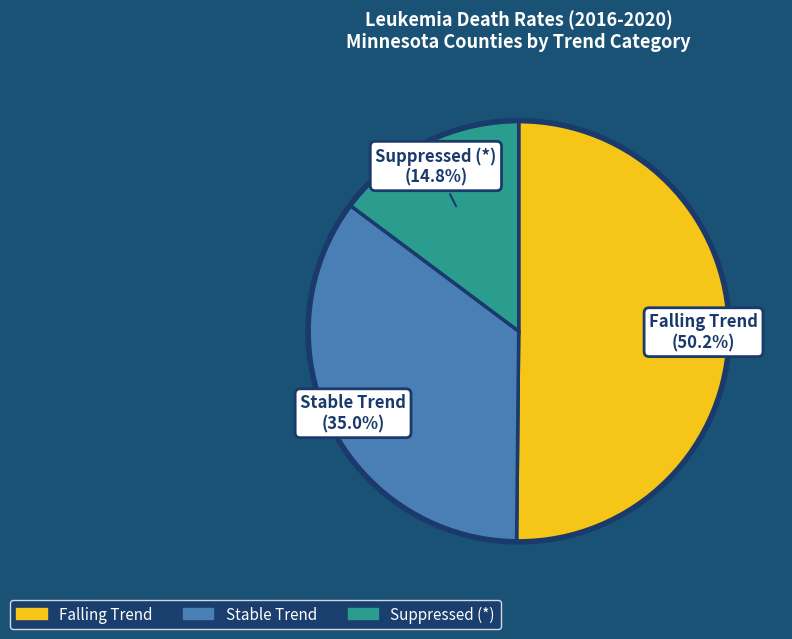

Is there a majority slice in this chart?

Yes